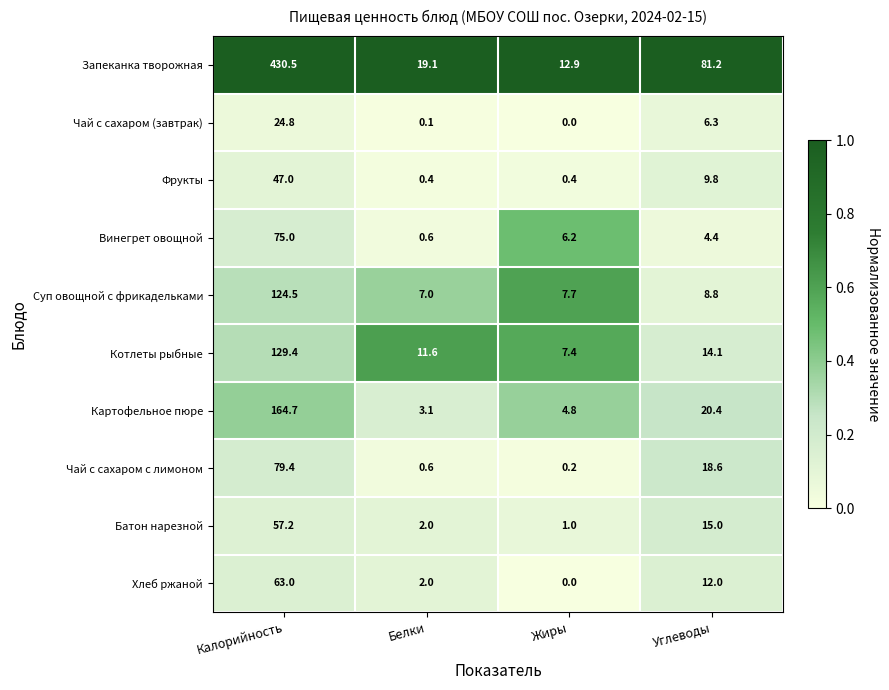

Which category has the lowest value in the Винегрет овощной series?

Белки